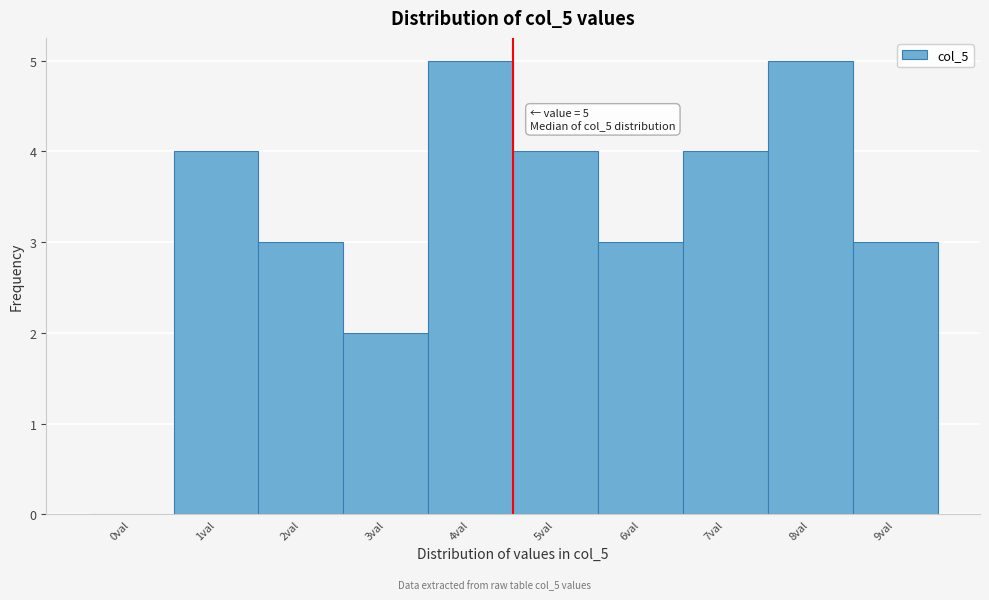

Reading right to left, extract all data points from this chart.

9val=3	8val=5	7val=4	6val=3	5val=4	4val=5	3val=2	2val=3	1val=4	0val=0